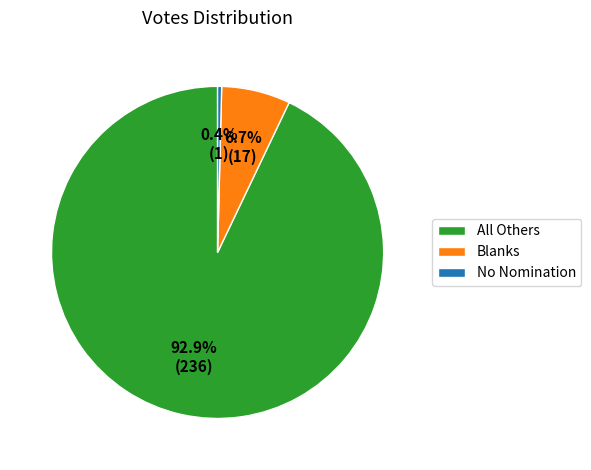

Which category has the smallest portion of the pie?

No Nomination